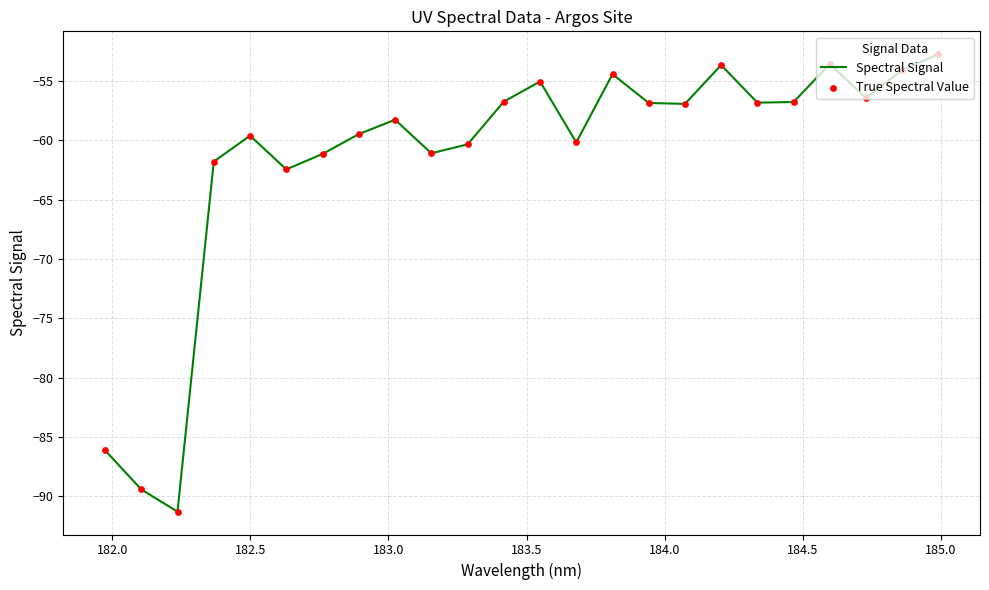

What is the greatest value displayed?

-52.7